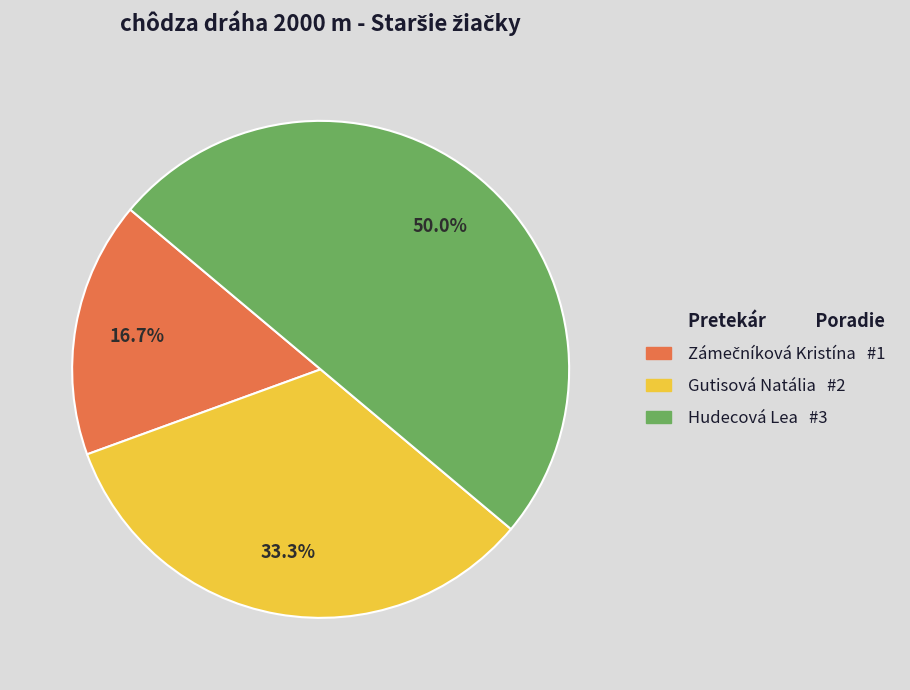

How many segments does this pie chart have?

3